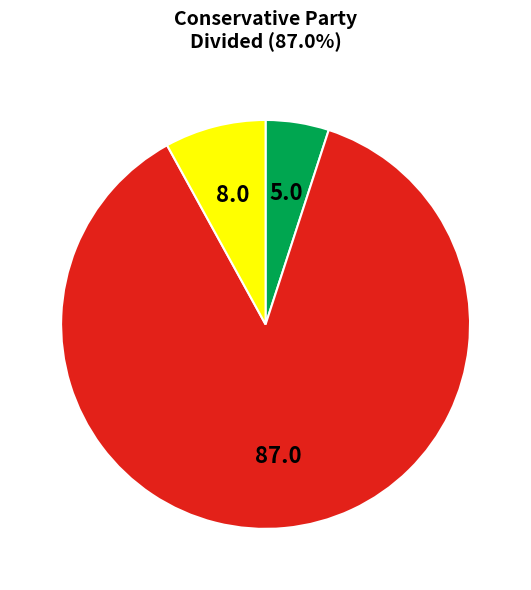

Does any single category account for the majority?

Yes